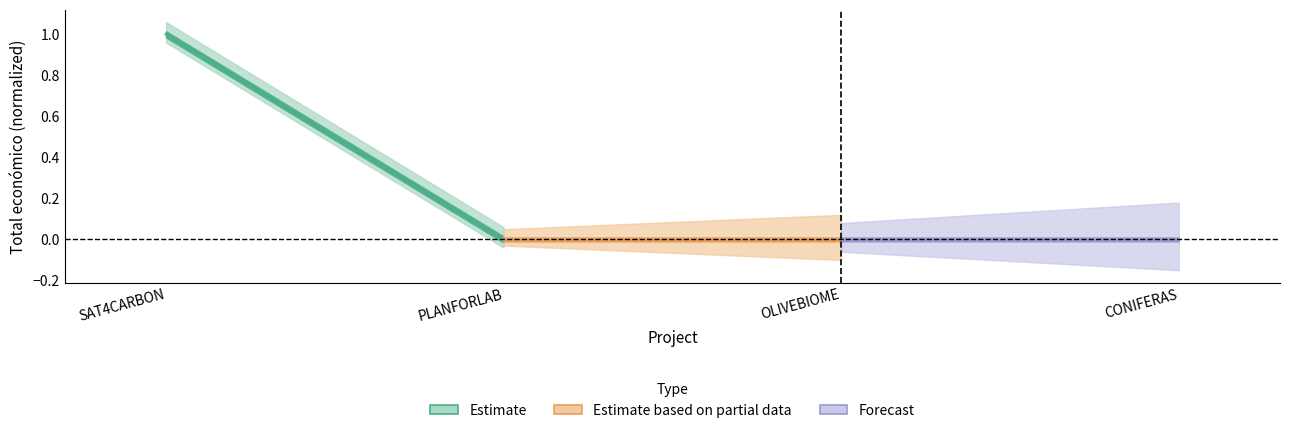

Is this an area chart (filled region under the line)?

No